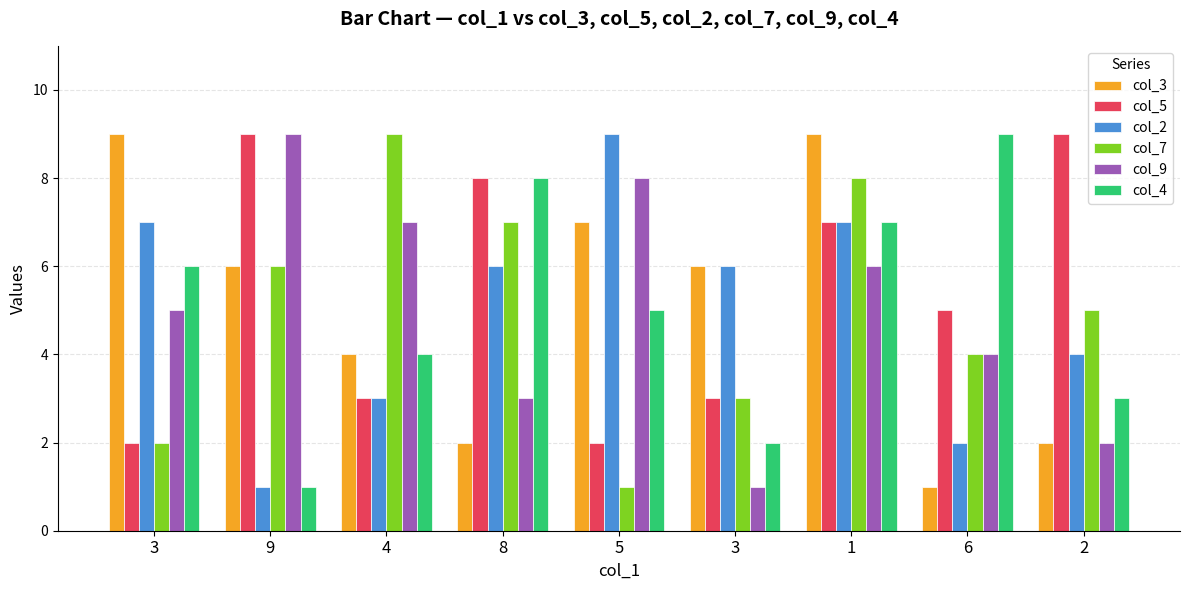

Reading right to left, transcribe all the data shown in this chart.

col_3: 2	1	9	6	7	2	4	6	9
col_5: 9	5	7	3	2	8	3	9	2
col_2: 4	2	7	6	9	6	3	1	7
col_7: 5	4	8	3	1	7	9	6	2
col_9: 2	4	6	1	8	3	7	9	5
col_4: 3	9	7	2	5	8	4	1	6